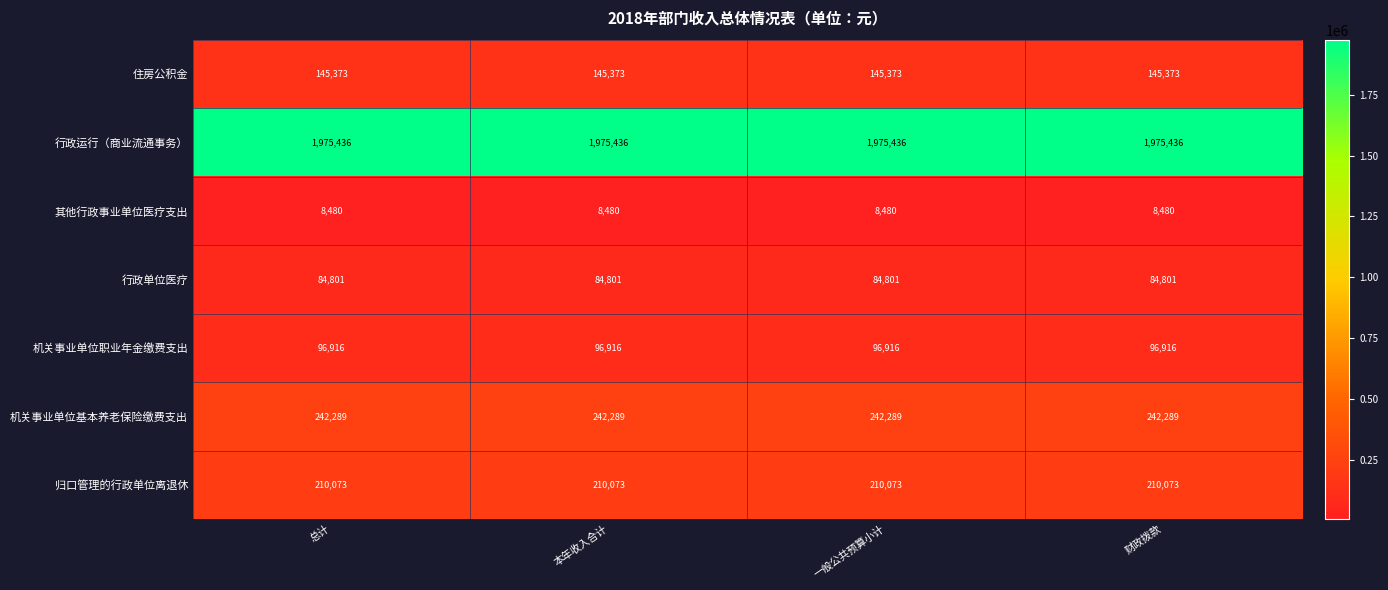

What is the spread (max minus min) of values at 总计?

1966956